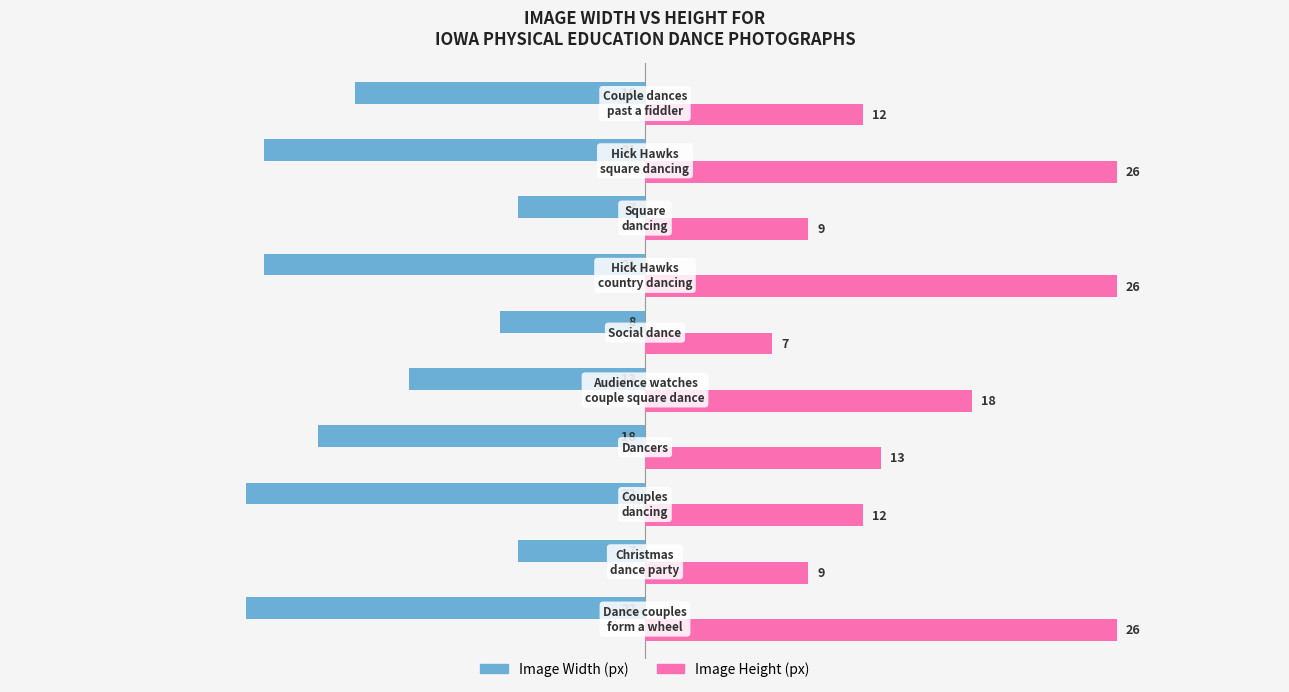

What is the minimum value for Image Width (px)?

-22